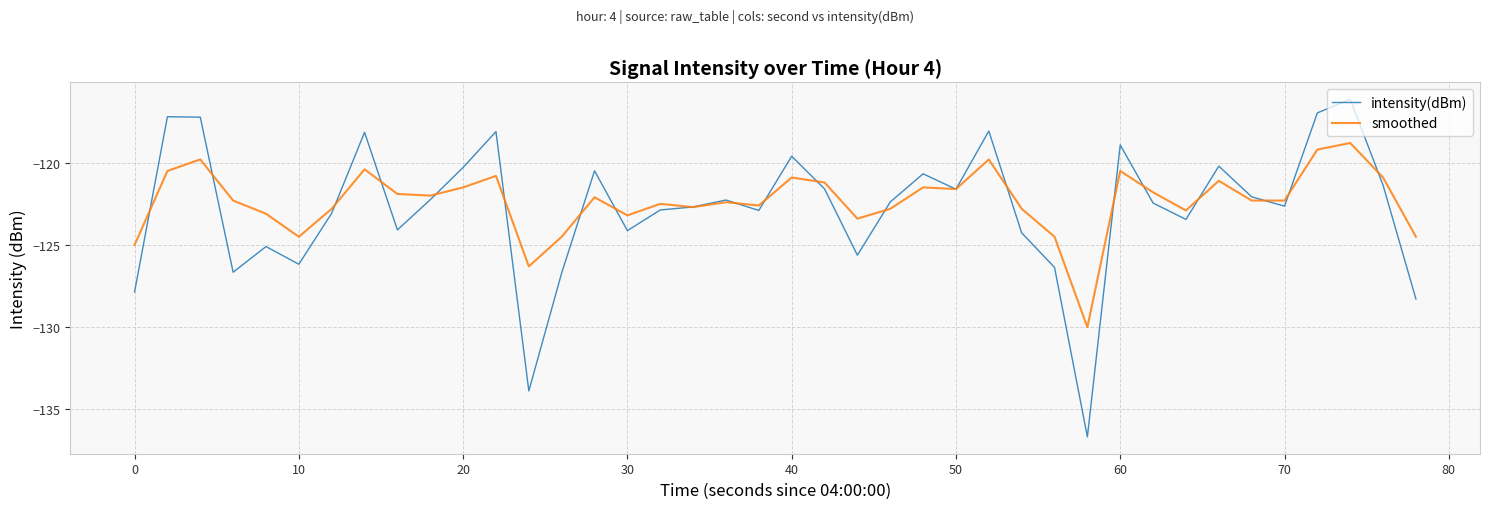

What is the difference between the maximum and minimum values in the smoothed series?

11.2